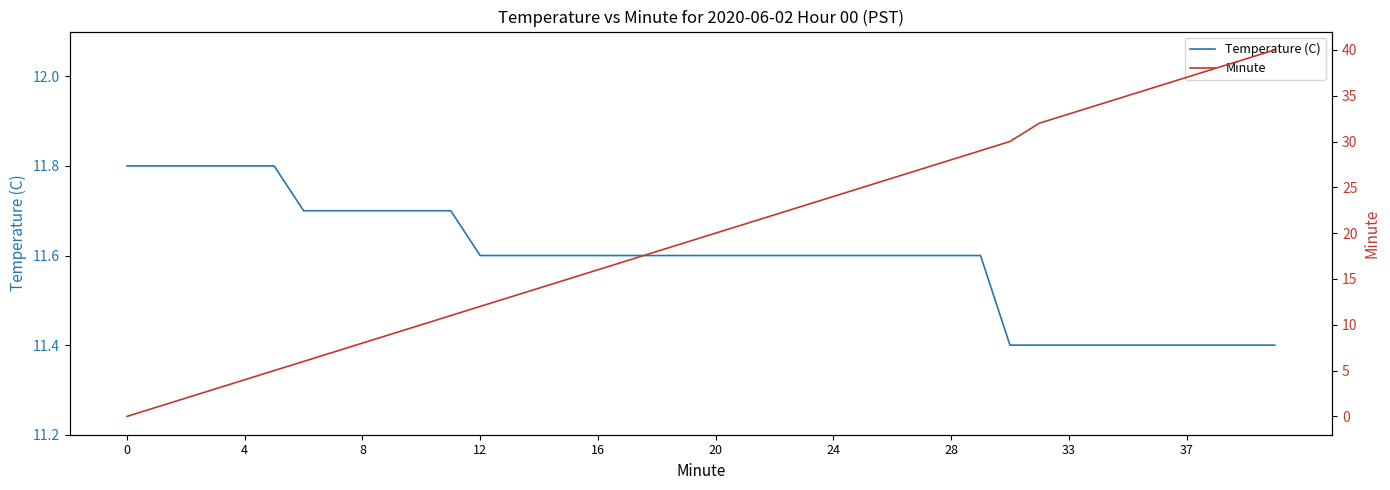

Reading left to right, what are all the values shown in this chart?

Temperature (C): 11.8	11.8	11.8	11.8	11.8	11.8	11.7	11.7	11.7	11.7	11.7	11.7	11.6	11.6	11.6	11.6	11.6	11.6	11.6	11.6	11.6	11.6	11.6	11.6	11.6	11.6	11.6	11.6	11.6	11.6	11.4	11.4	11.4	11.4	11.4	11.4	11.4	11.4	11.4	11.4
Minute: 0.0	1.0	2.0	3.0	4.0	5.0	6.0	7.0	8.0	9.0	10.0	11.0	12.0	13.0	14.0	15.0	16.0	17.0	18.0	19.0	20.0	21.0	22.0	23.0	24.0	25.0	26.0	27.0	28.0	29.0	30.0	32.0	33.0	34.0	35.0	36.0	37.0	38.0	39.0	40.0